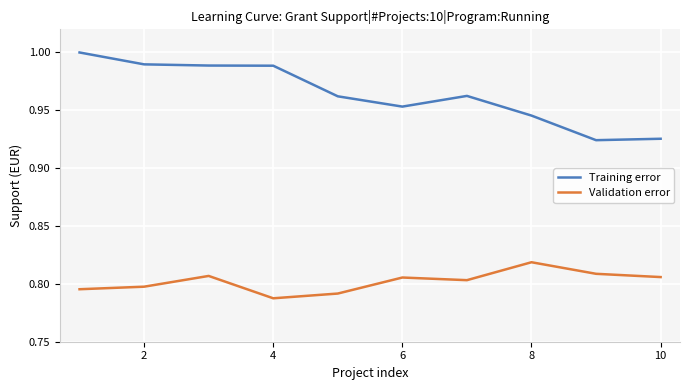

Which series has the widest spread of values?

Training error